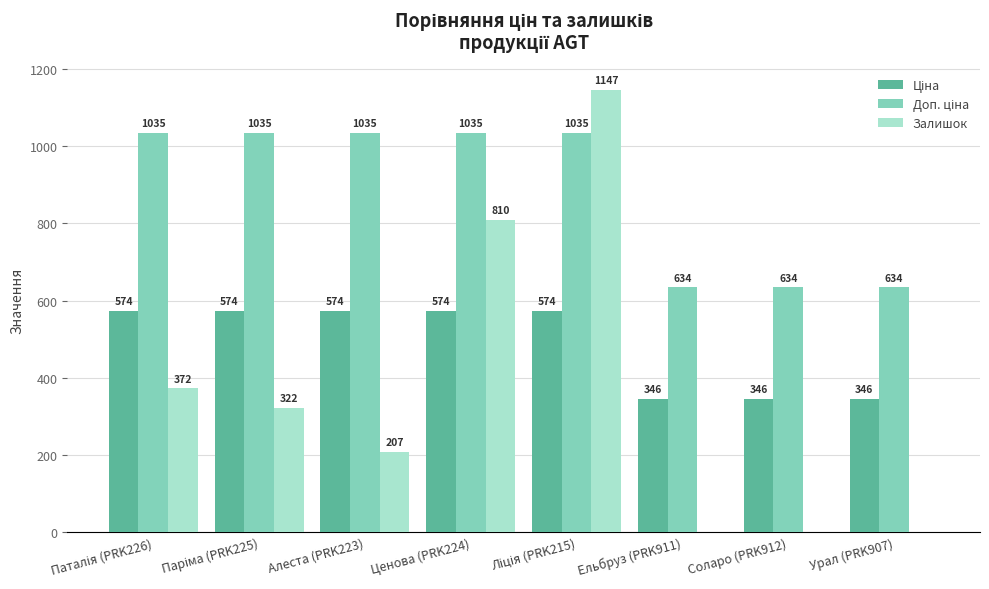

True or false: Залишок has a value of -384.7 at Соларо (PRK912).

False